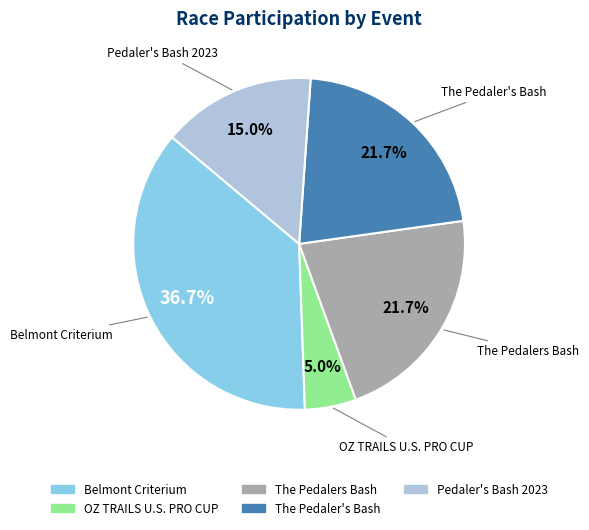

To the nearest percent, what is the difference between the OZ TRAILS U.S. PRO CUP and The Pedaler's Bash slice percentages?

17%